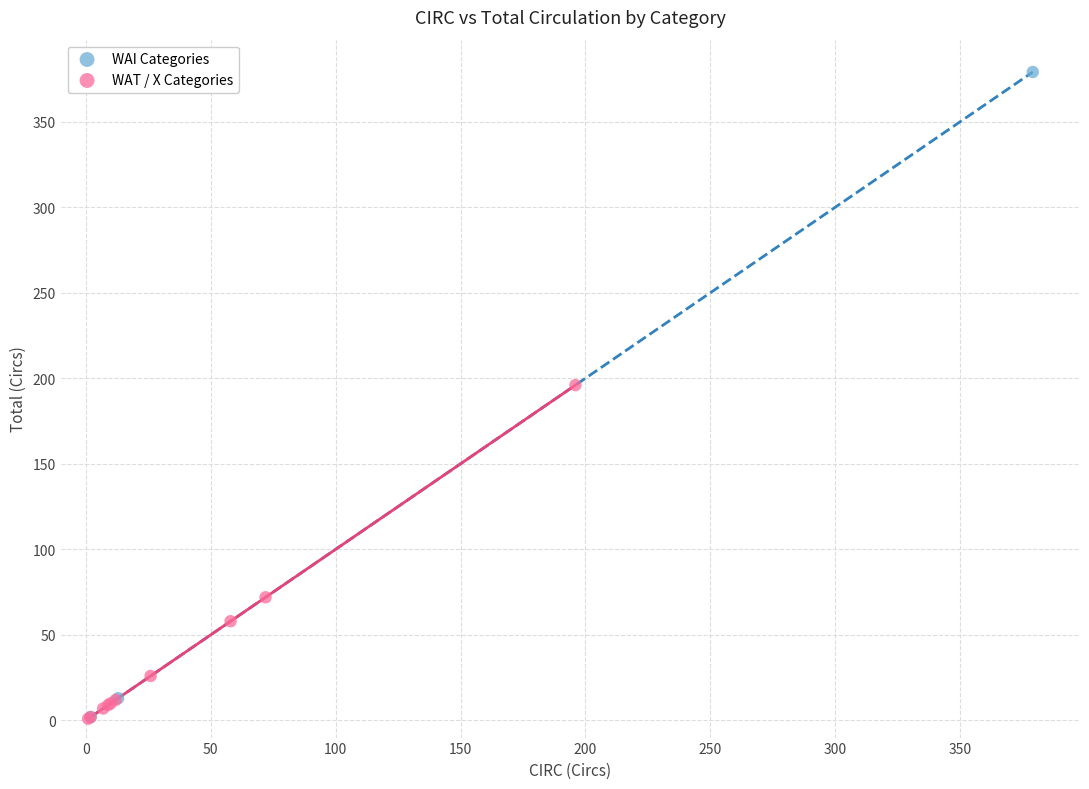

Which series has the largest Y range (max minus min)?

WAI Categories